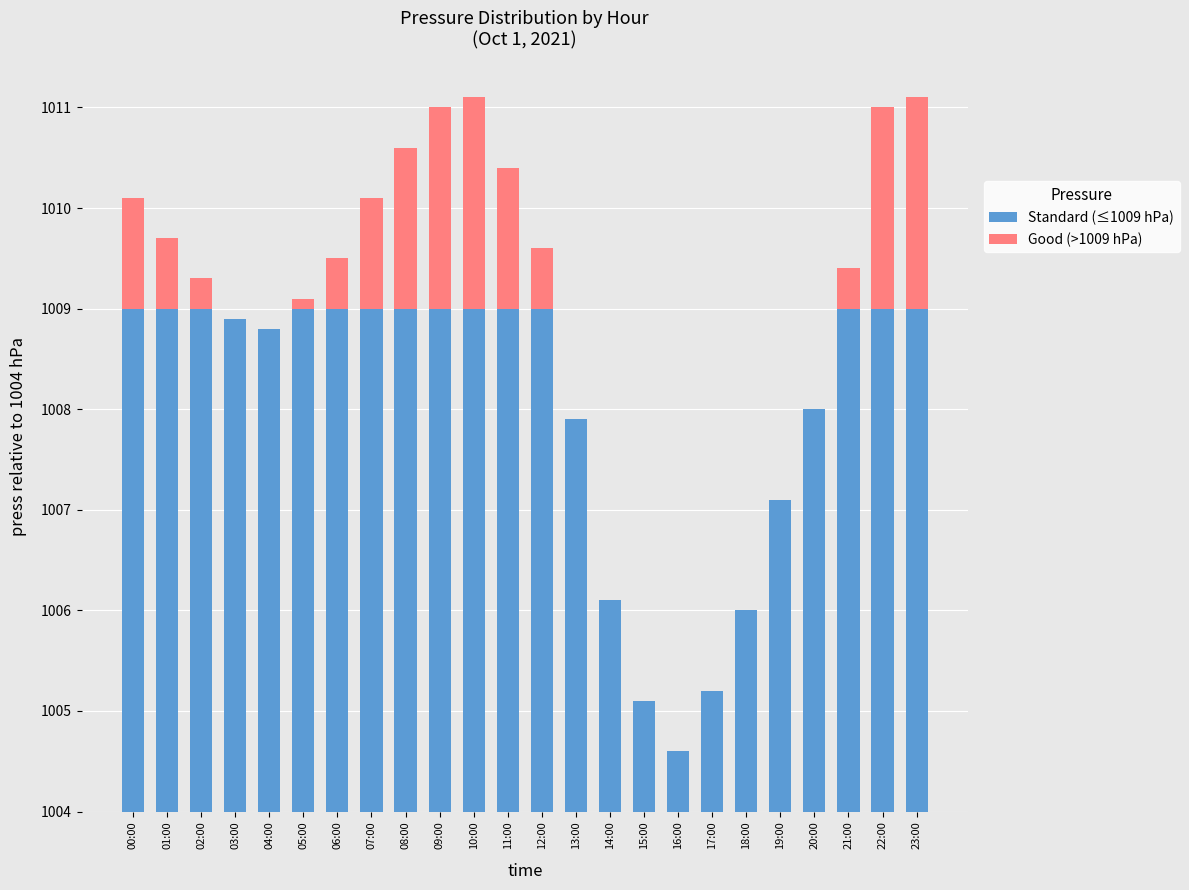

Does the chart contain stacked bars?

Yes